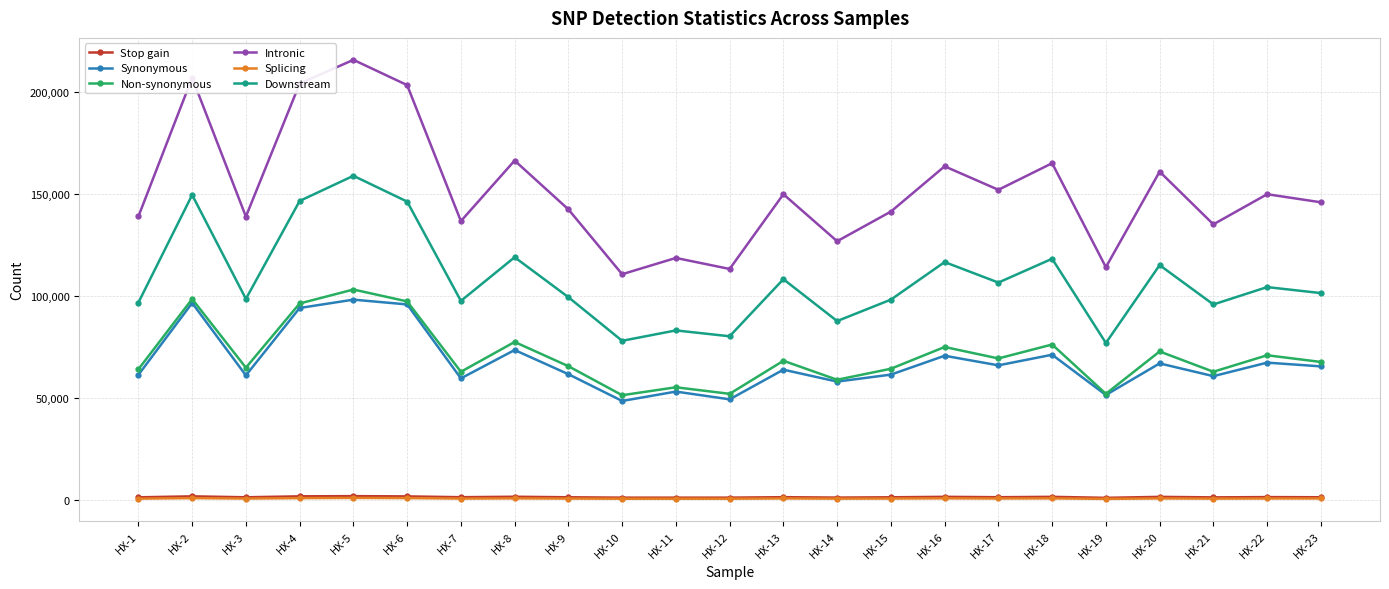

Which label corresponds to the largest value in the chart?

HX-5